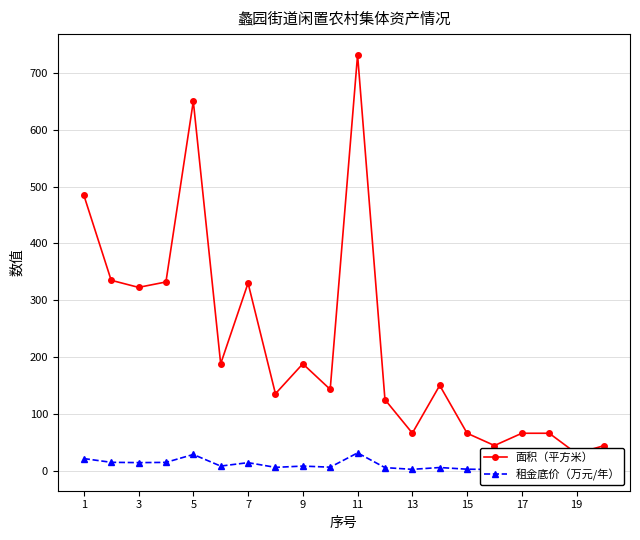

Reading left to right, what are all the values shown in this chart?

面积（平方米）: 485.0	335.0	322.5	332.0	650.0	188.0	330.0	135.3	188.0	143.0	731.6	125.0	66.0	150.0	65.8	44.2	65.8	65.8	30.0	44.0
租金底价（万元/年）: 21.2	14.7	14.1	14.5	28.5	8.0	14.1	5.8	8.0	6.1	31.2	5.3	2.3	5.5	2.5	2.0	2.5	2.5	1.2	1.9